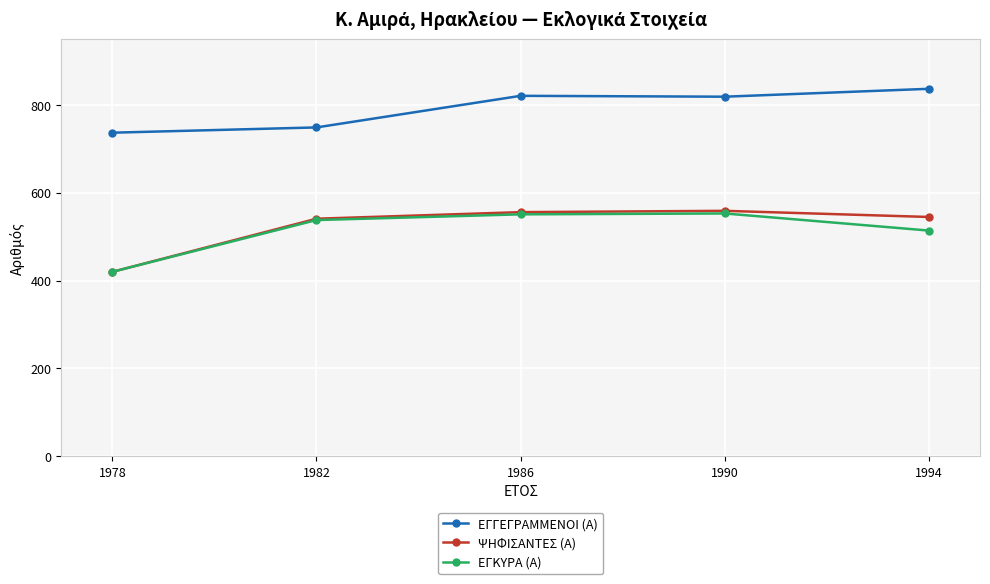

Which series has the largest range (max minus min)?

ΨΗΦΙΣΑΝΤΕΣ (Α)